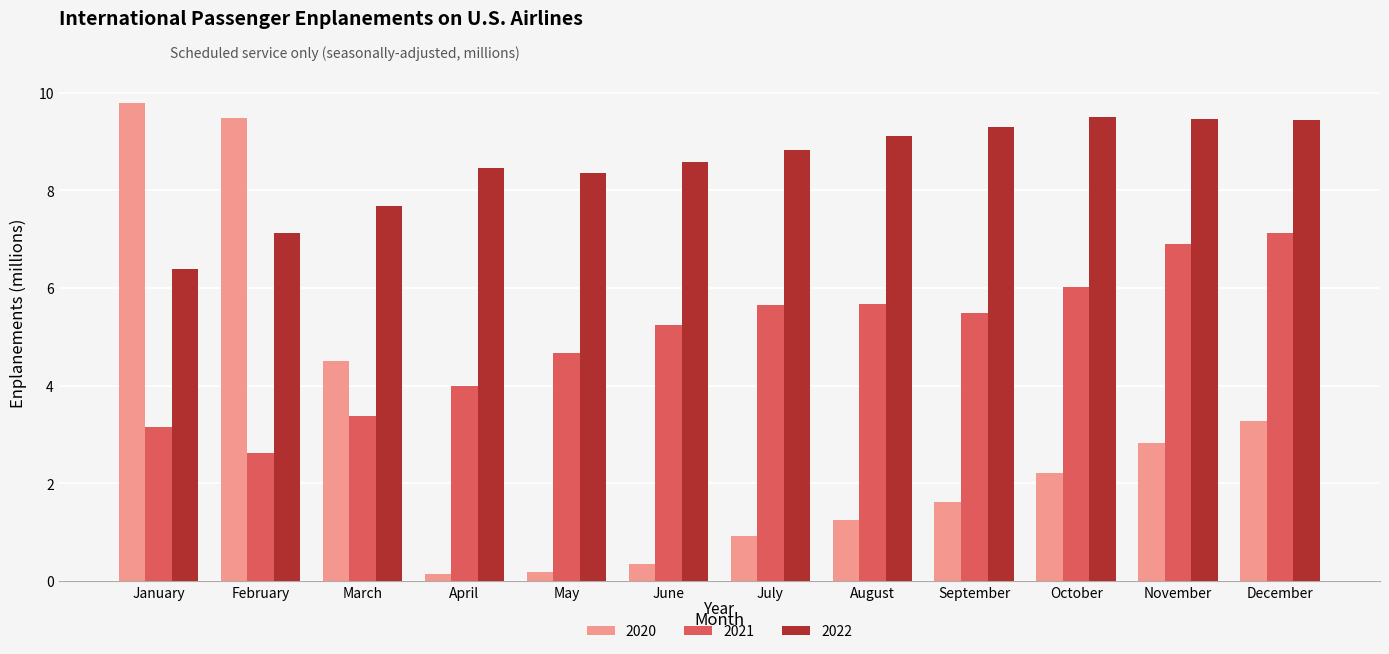

List the series in order of their peak value, lowest first.

2021, 2022, 2020